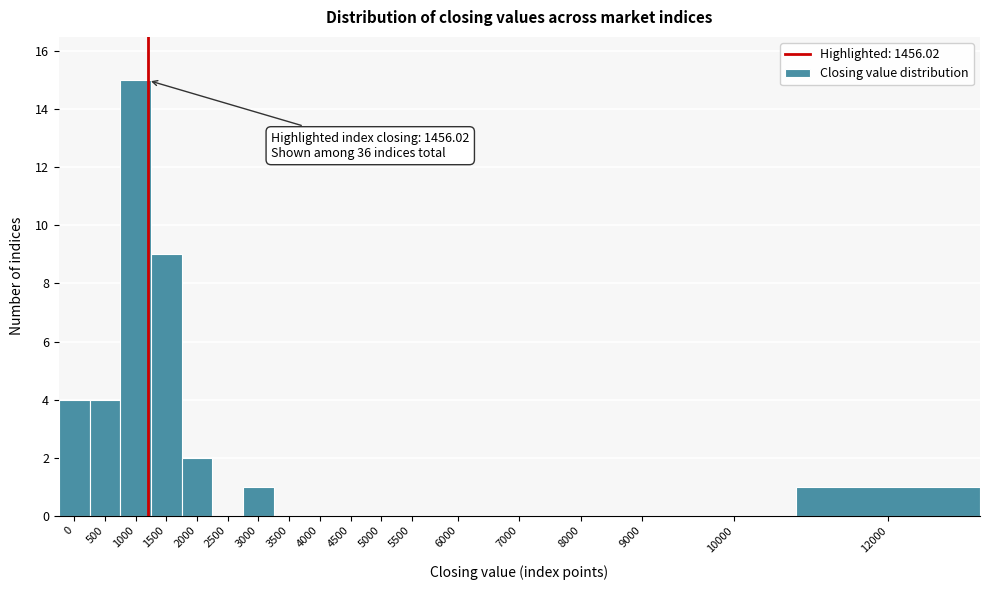

Reading left to right, transcribe all the data shown in this chart.

0=4	500=4	1000=15	1500=9	2000=2	2500=0	3000=1	3500=0	4000=0	4500=0	5000=0	5500=0	6000=0	7000=0	8000=0	9000=0	10000=0	12000=1